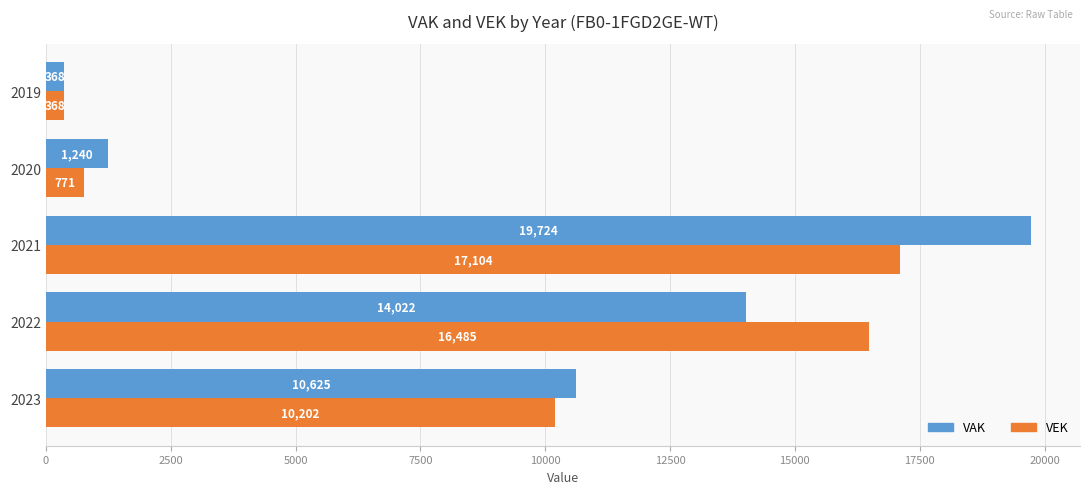

How many series are shown in this chart?

2